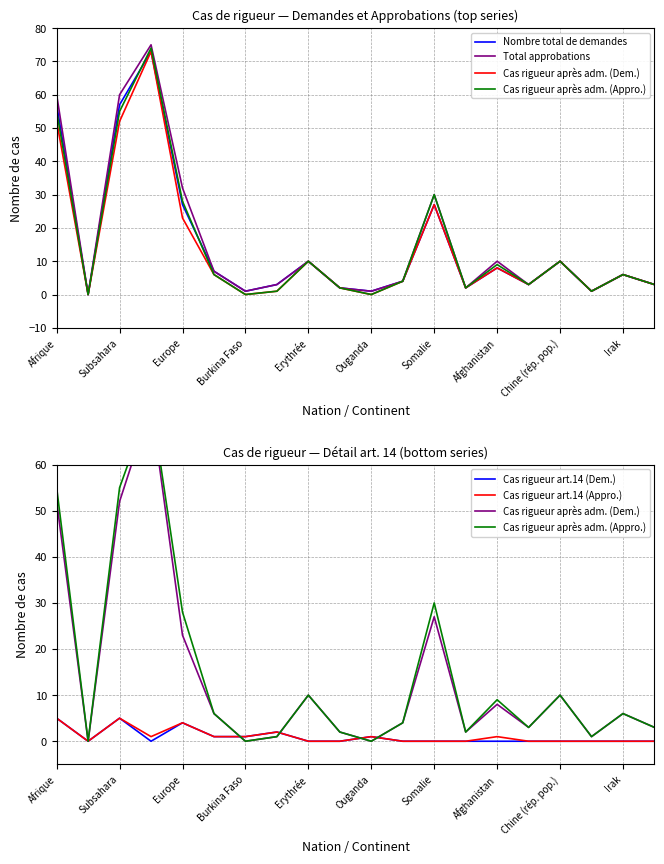

Is it true that Cas rigueur art.14 (Dem.) equals 0 at Irak?

True